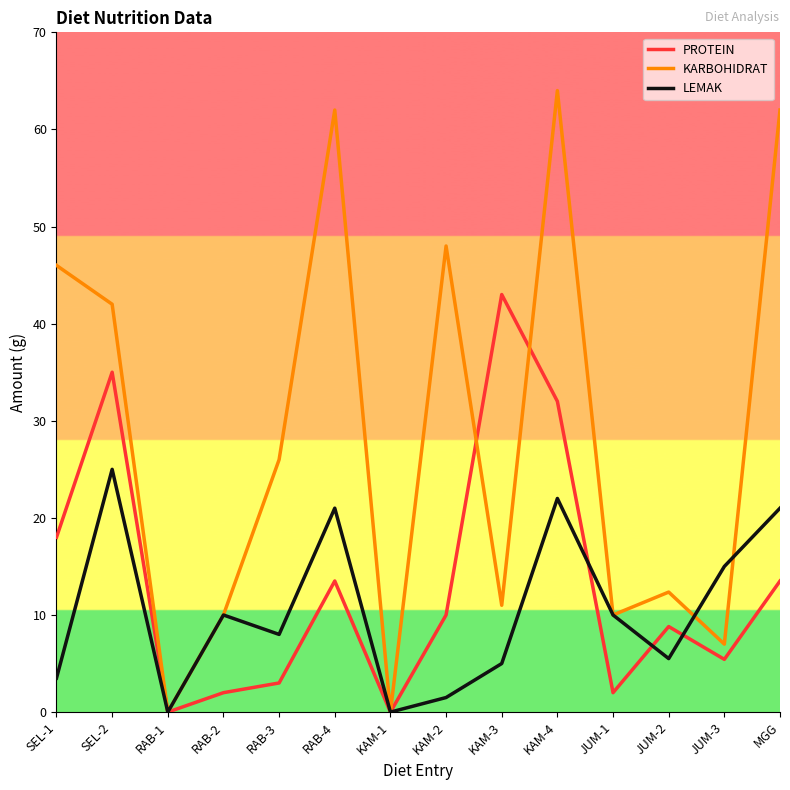

What is the sum of the KARBOHIDRAT values at RAB-4 and RAB-2?

72.0